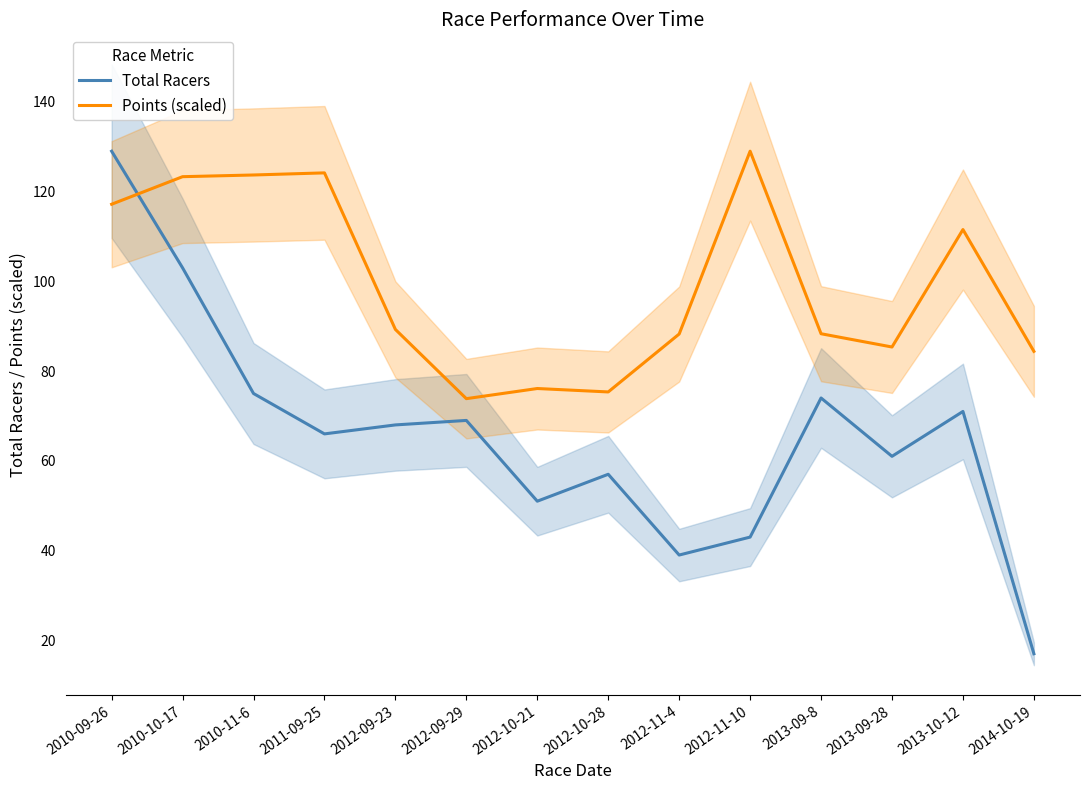

Is it true that Total Racers equals 6.3 at 2014-10-19?

False